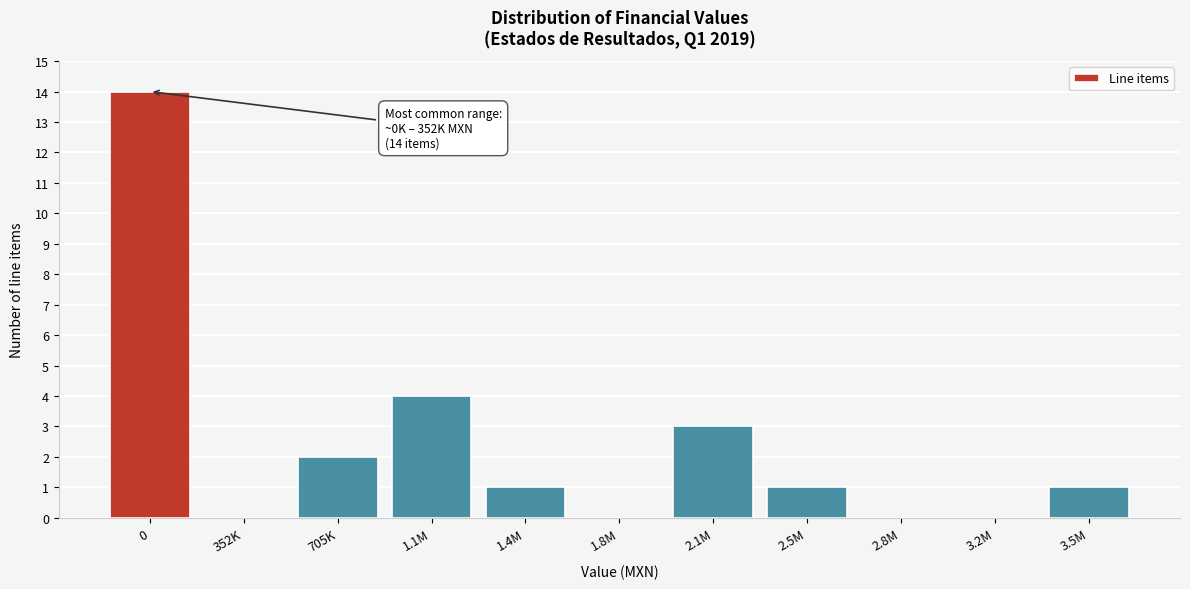

Reading left to right, transcribe all the data shown in this chart.

0=14	352K=0	705K=2	1.1M=4	1.4M=1	1.8M=0	2.1M=3	2.5M=1	2.8M=0	3.2M=0	3.5M=1